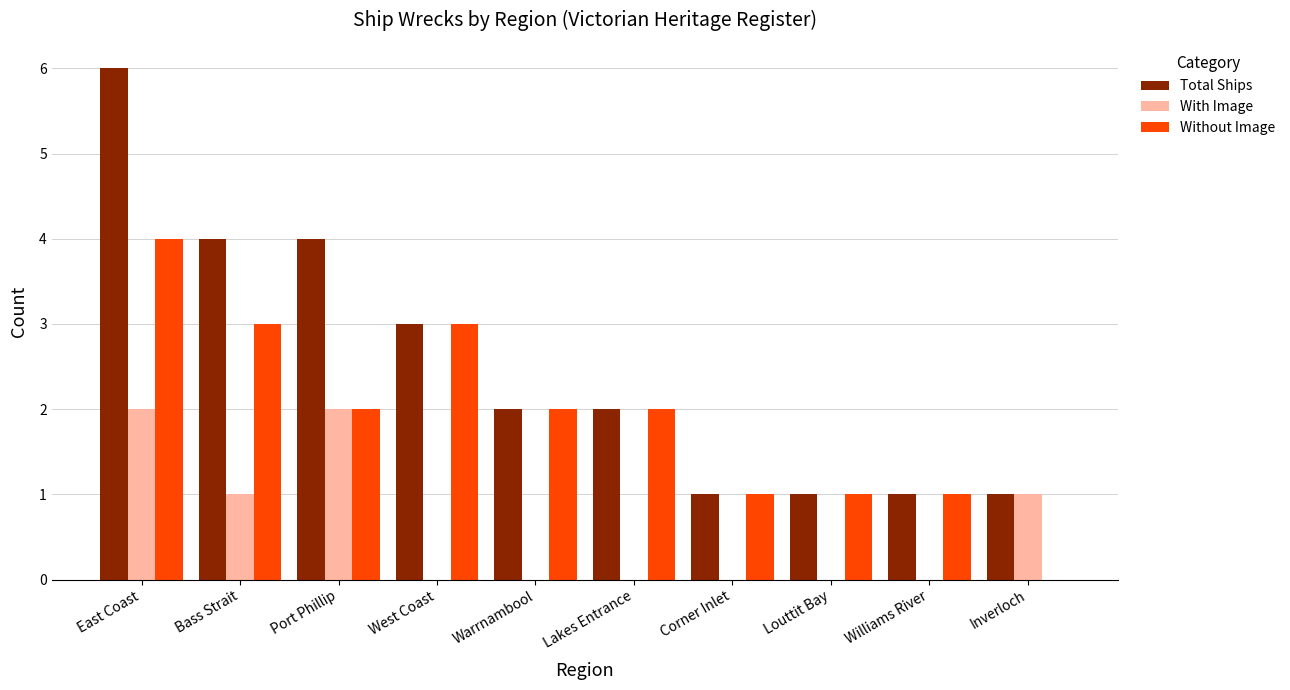

What is the sum of all Total Ships values?

25